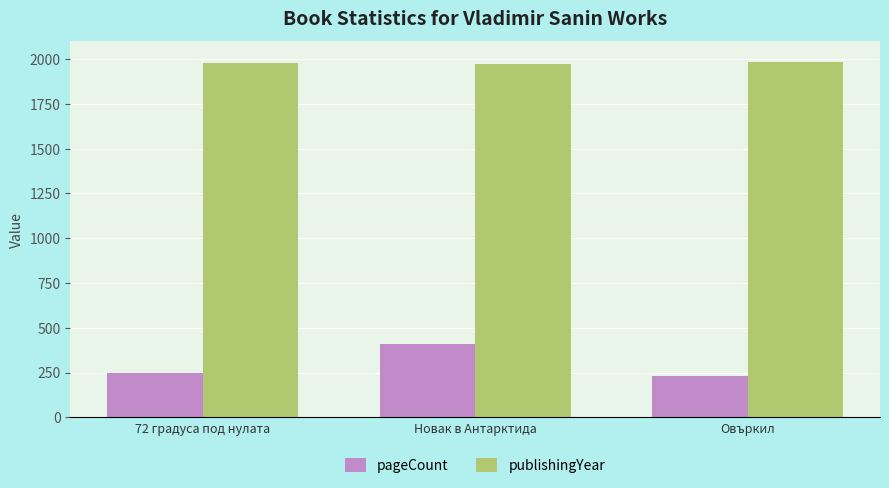

What is the value of the pageCount bar at the 1st from the left?

248